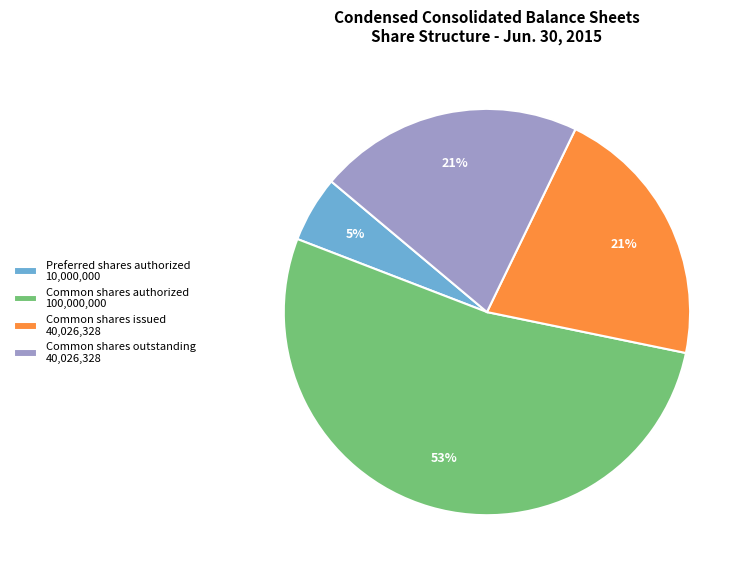

What is the majority slice?

Common shares authorized